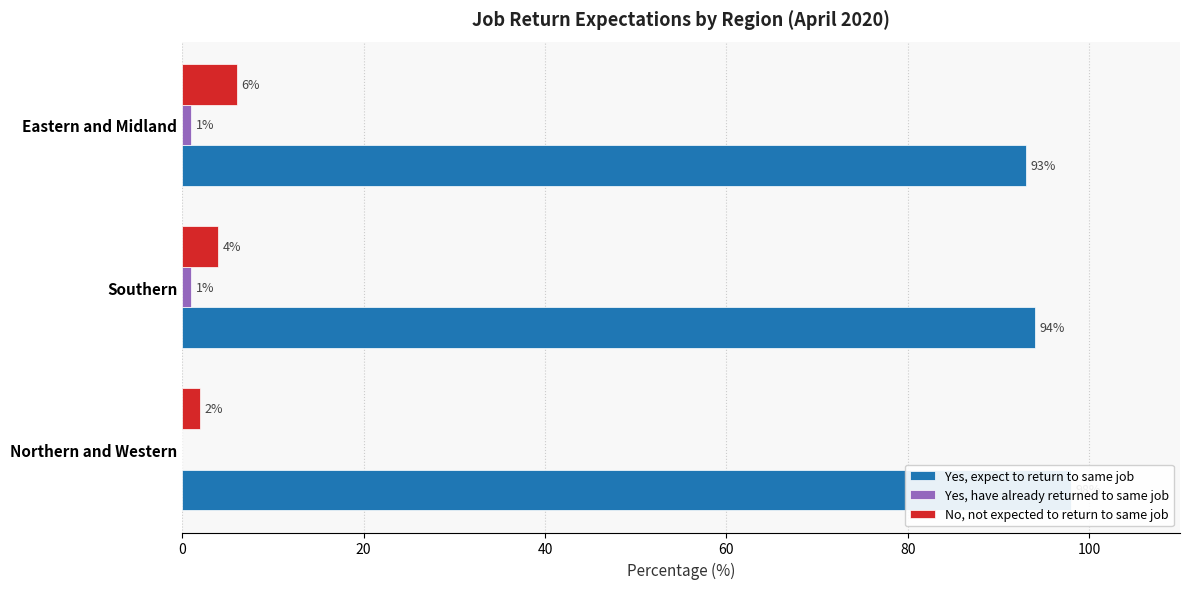

What is the value of the No, not expected to return to same job bar at the 2nd from the left?

4